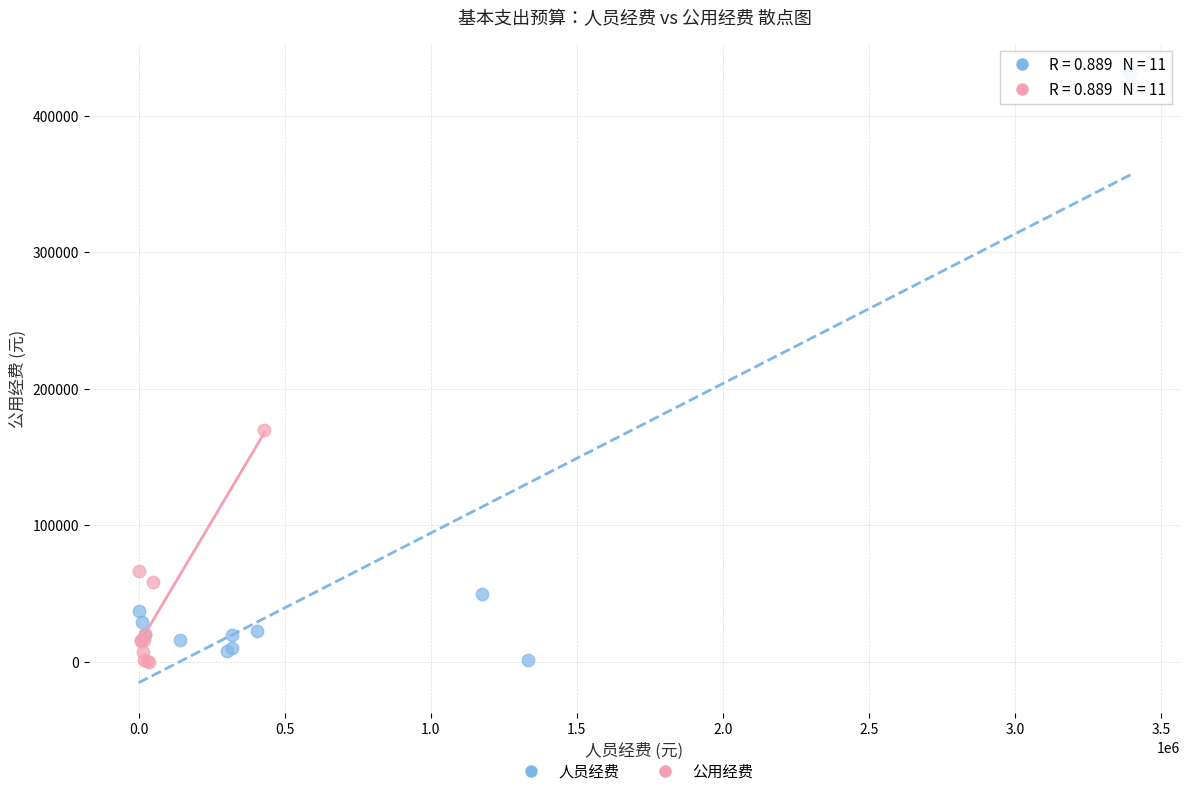

Which series has the widest spread of Y values?

人员经费